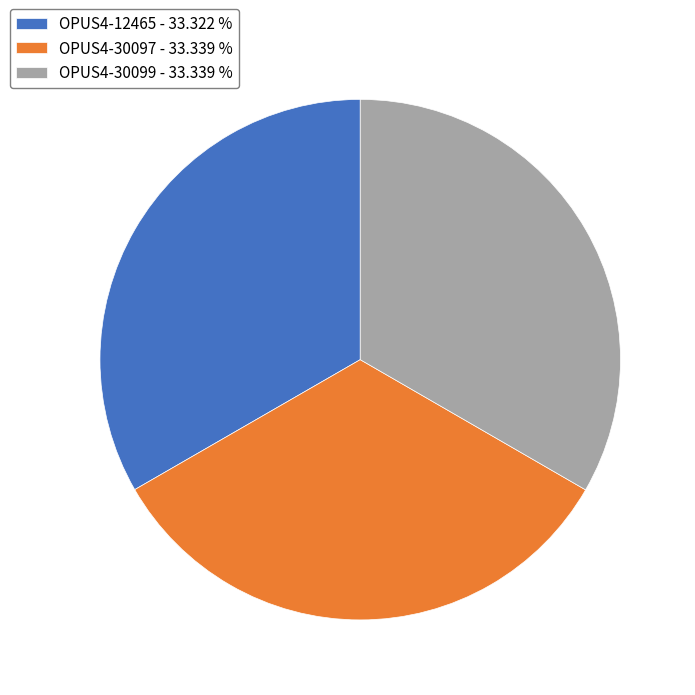

What is the ratio of the value at OPUS4-30099 to the value at OPUS4-30097?

1.0